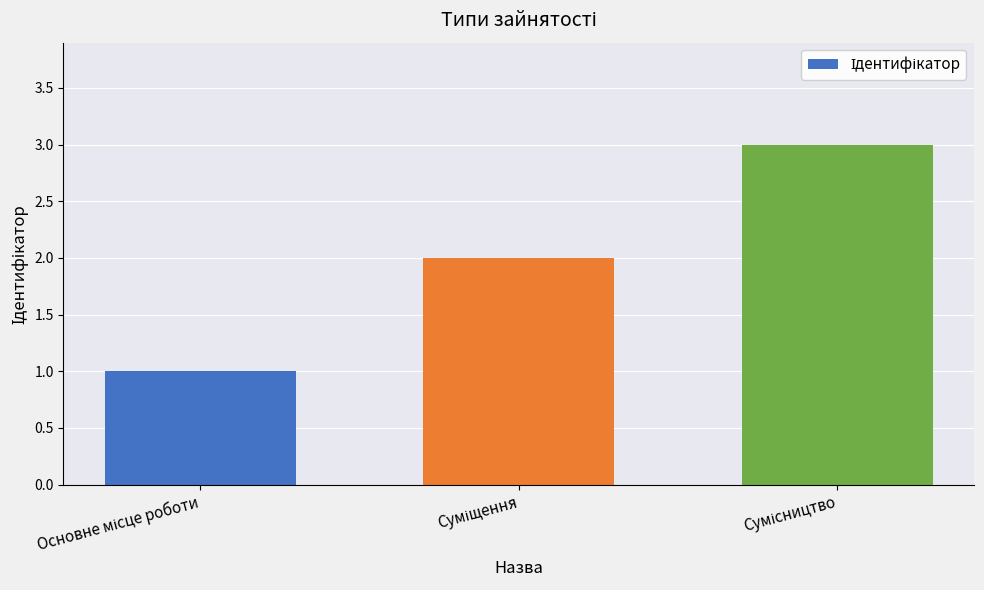

What is the maximum value shown in the chart?

3